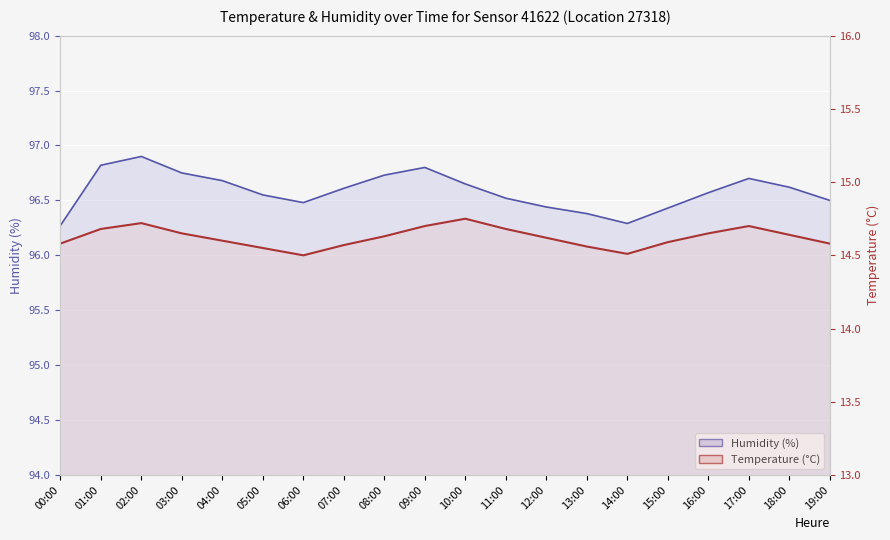

Is the value of temperature at 11:00 greater than the value of humidity at 00:00?

No